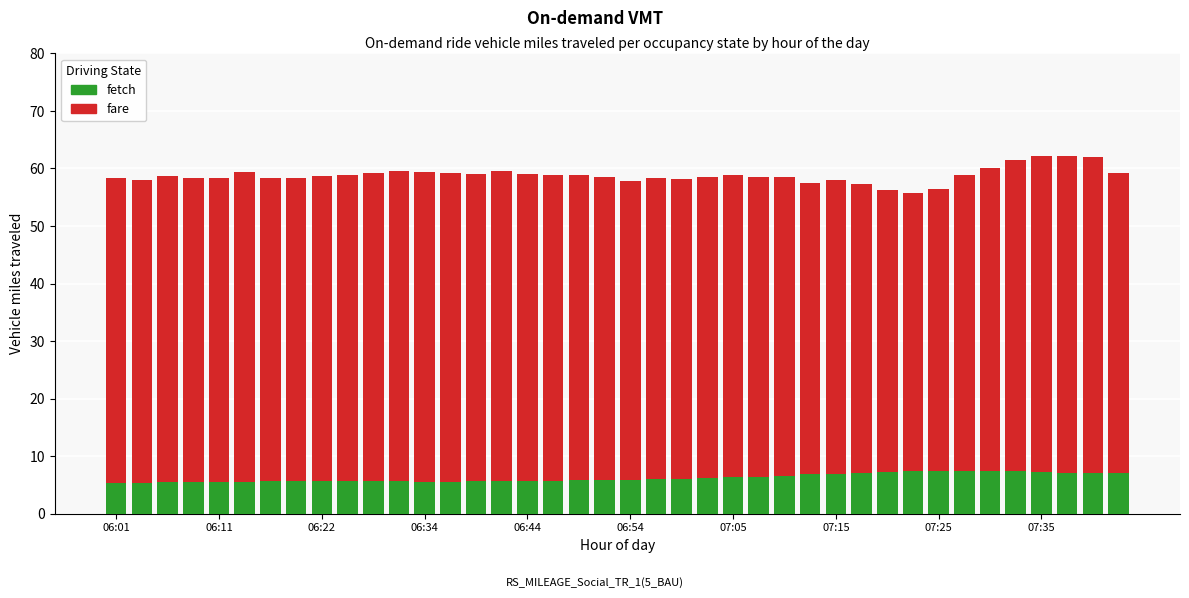

Between 17 and 35, which series saw the biggest shift?

fare